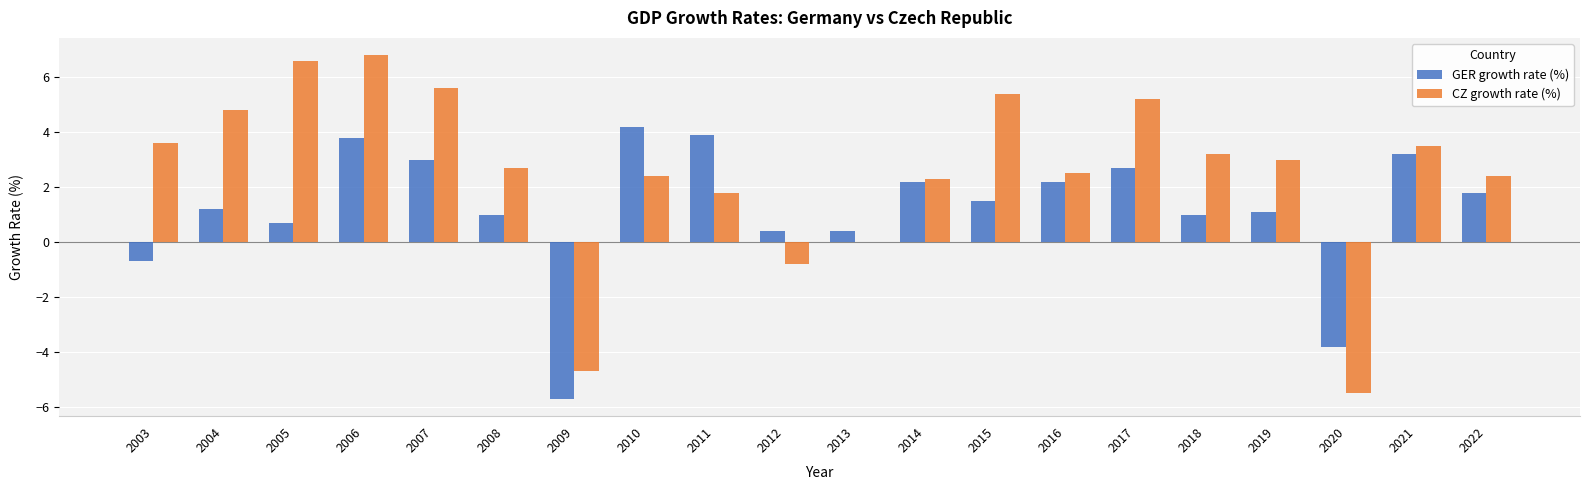

Which series has the largest total across all categories?

CZ growth rate (%)